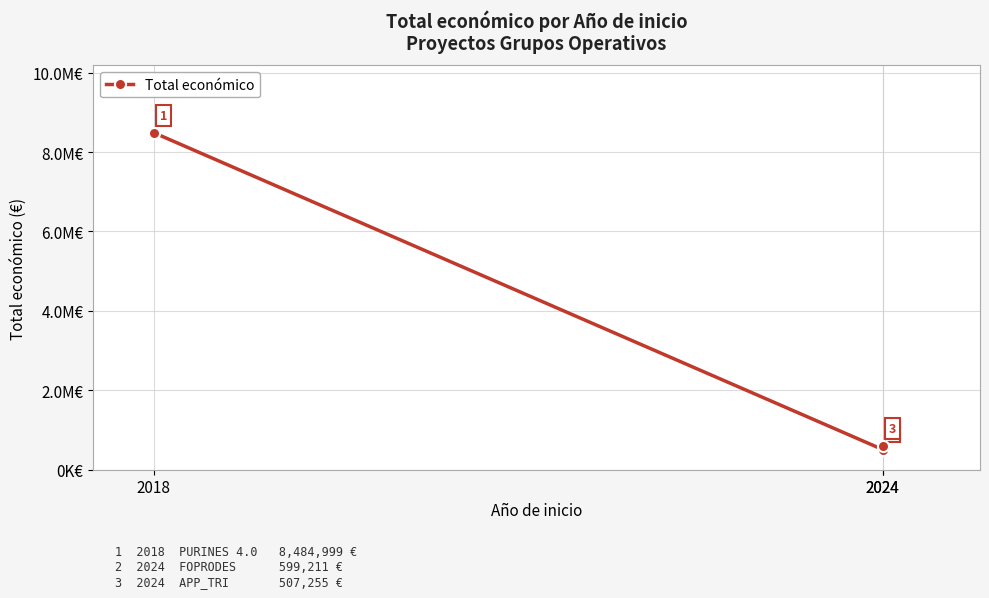

How many data points are less than 599211?

1